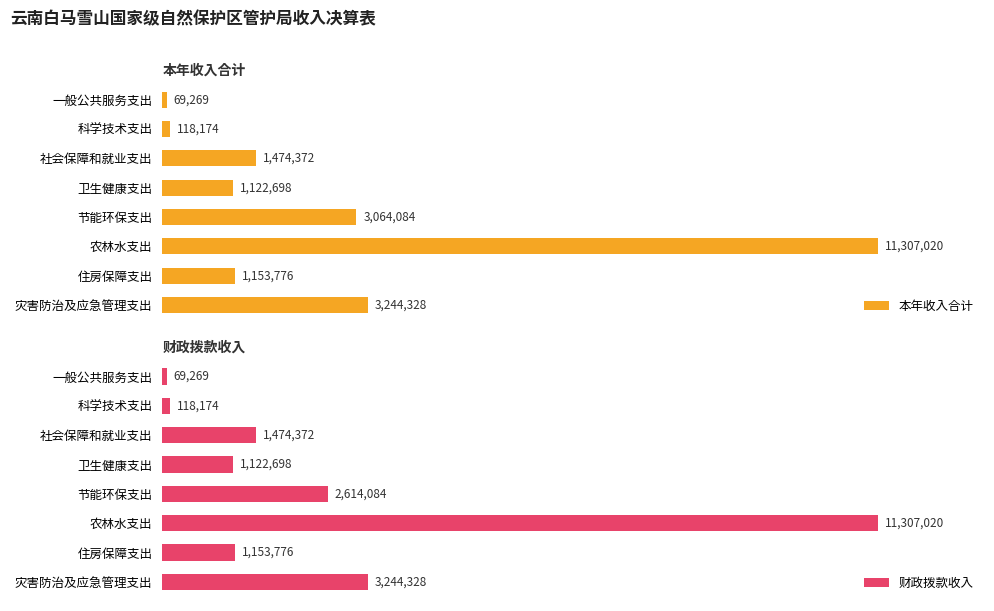

What are all the series names shown in the legend?

本年收入合计, 财政拨款收入